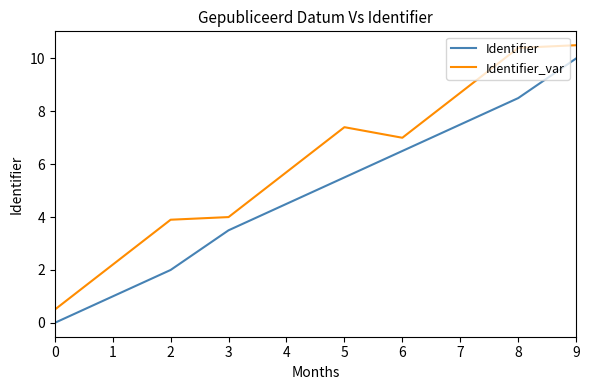

What is the total value across all series at 7?

16.2